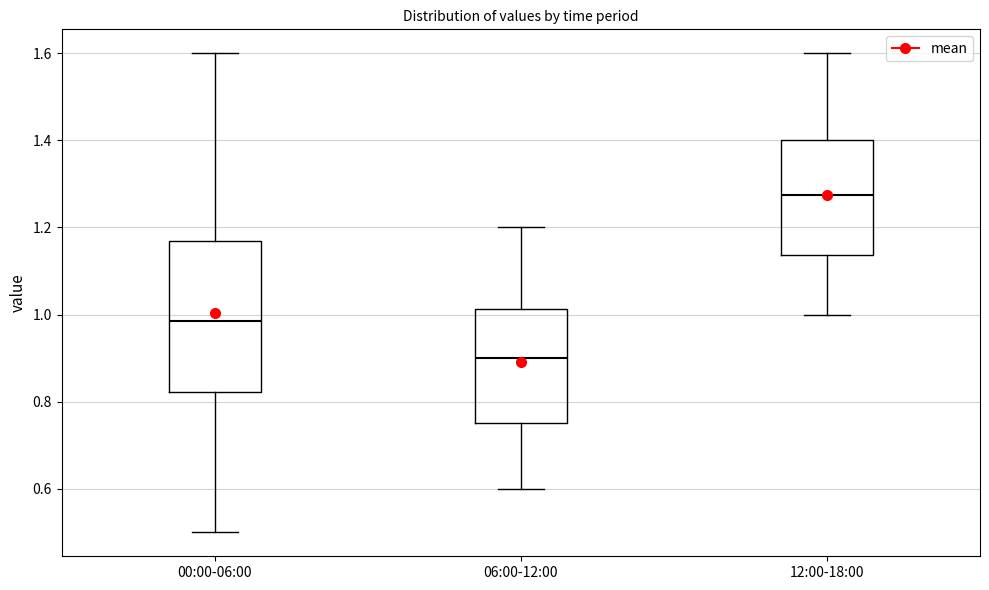

Which box's median line is the lowest?

06:00-12:00